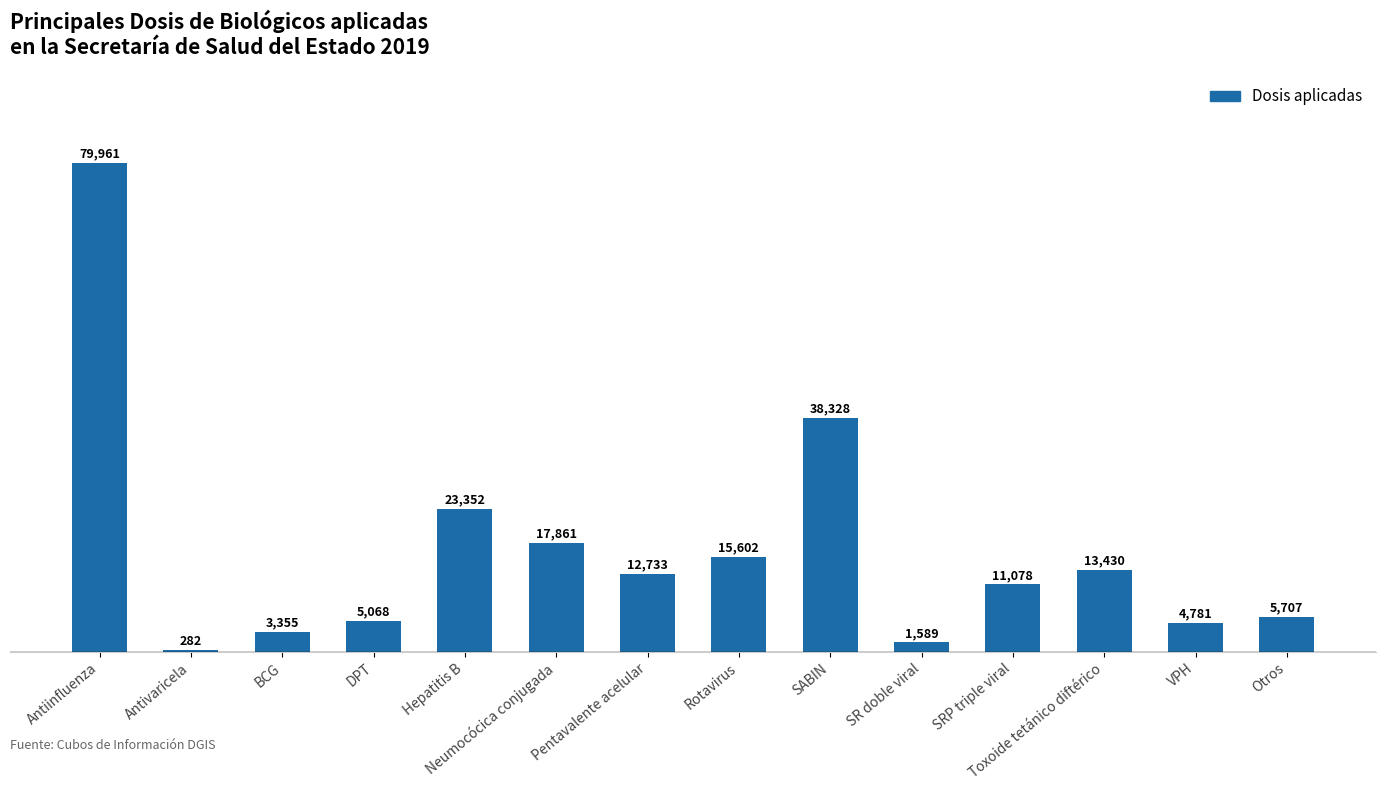

What is the change in value from DPT to Hepatitis B?

+18284